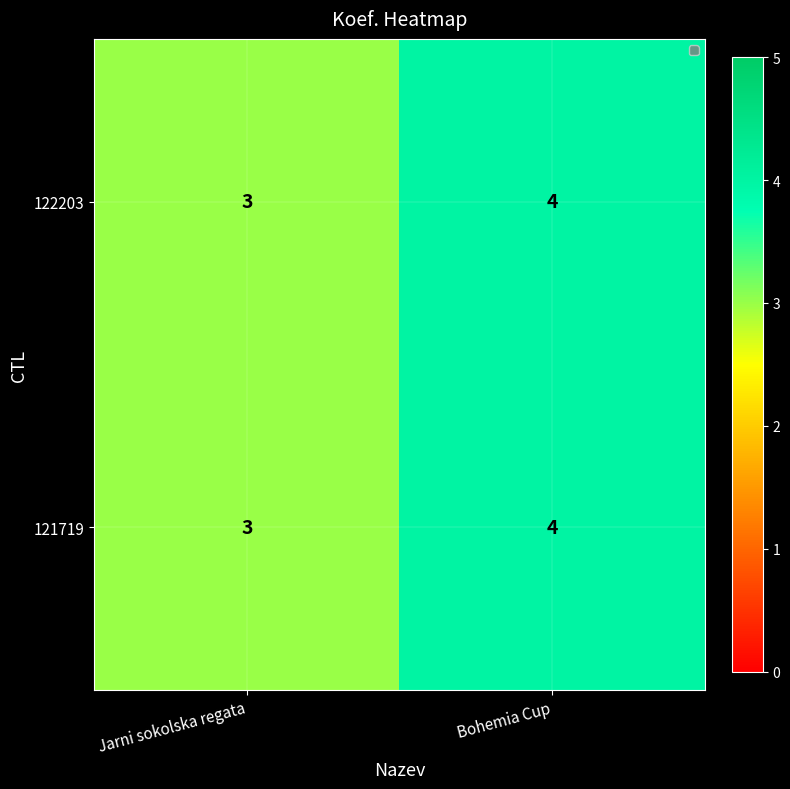

What is the highest value of the 121719 series?

4